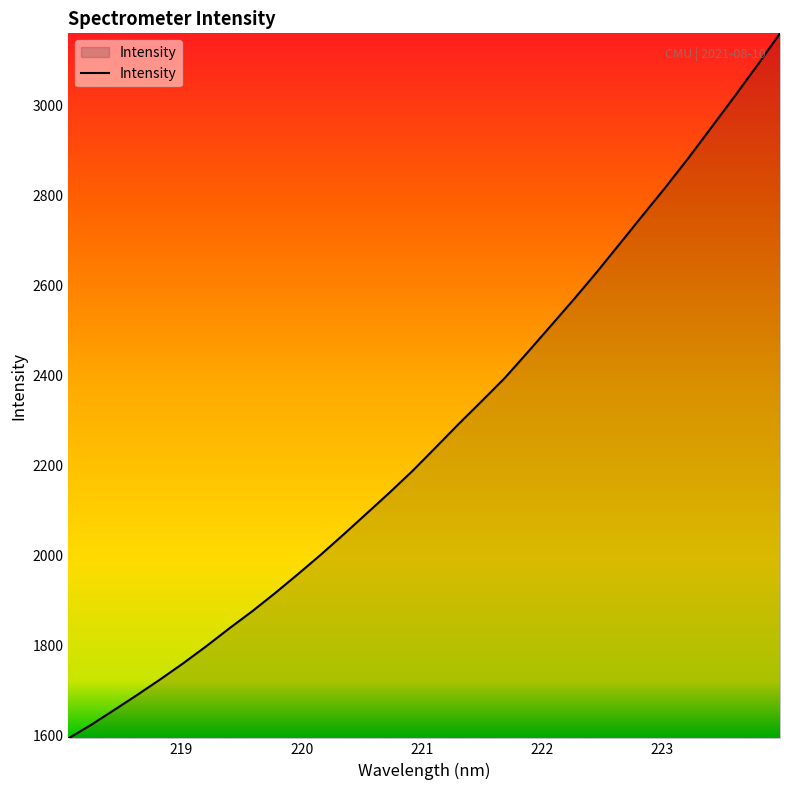

What is the difference between the second highest and second lowest values?

1465.0